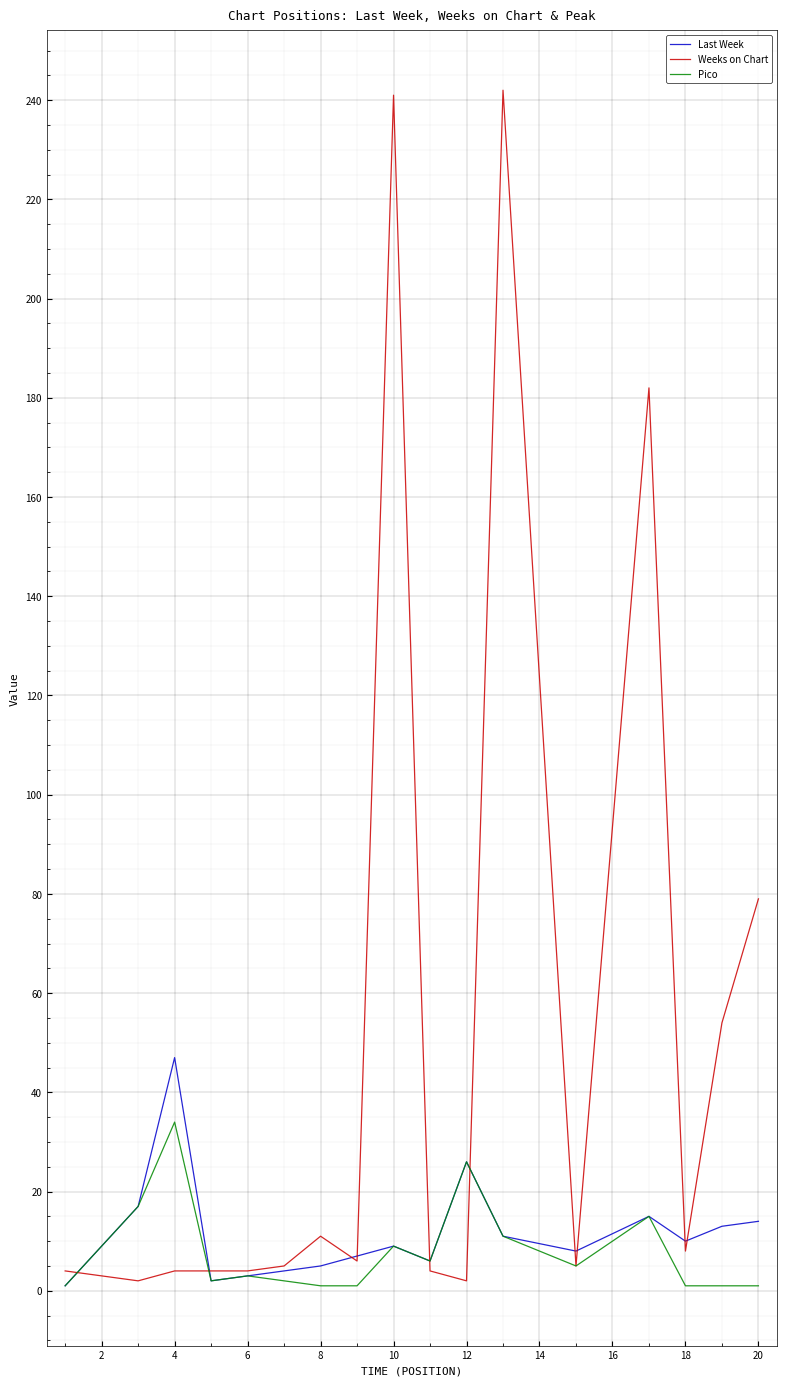

Rank the series by their maximum value, from lowest to highest.

Pico, Last Week, Weeks on Chart